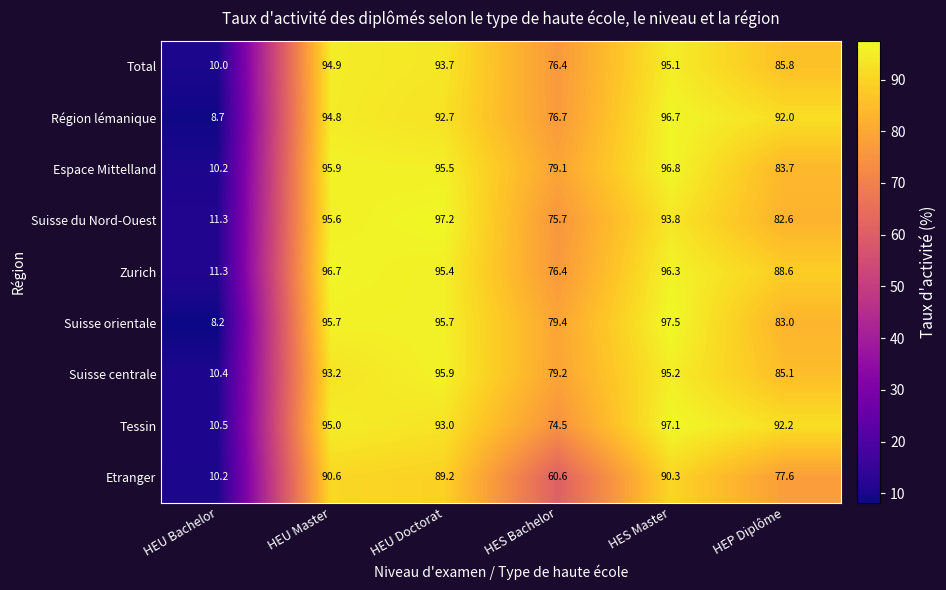

List the labels in order of Zurich value, largest first.

HEU Master, HES Master, HEU Doctorat, HEP Diplôme, HES Bachelor, HEU Bachelor